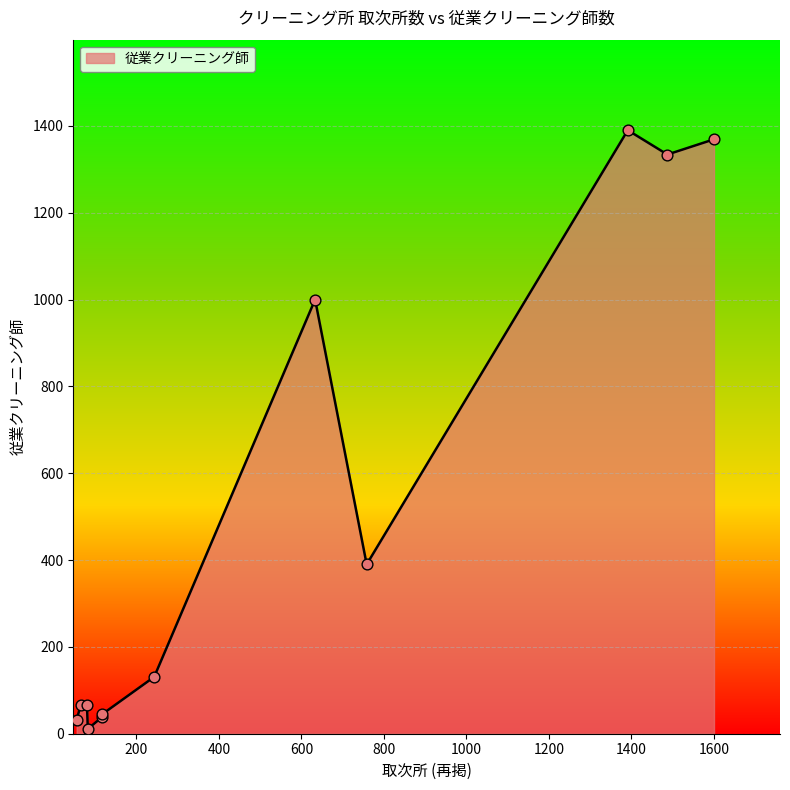

What is the maximum value shown in the chart?

1390